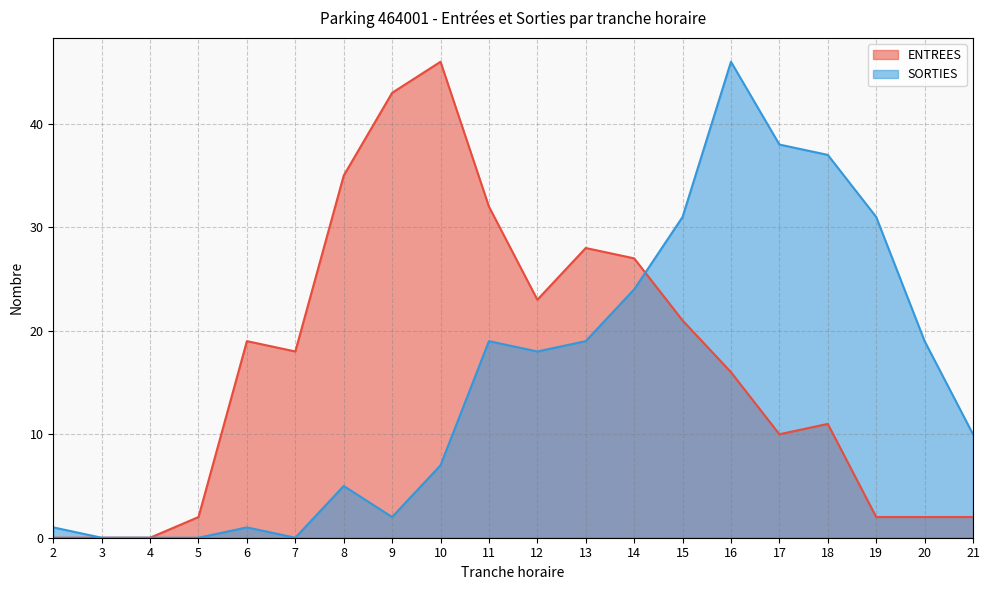

What is the spread (max minus min) of values at 6?

18